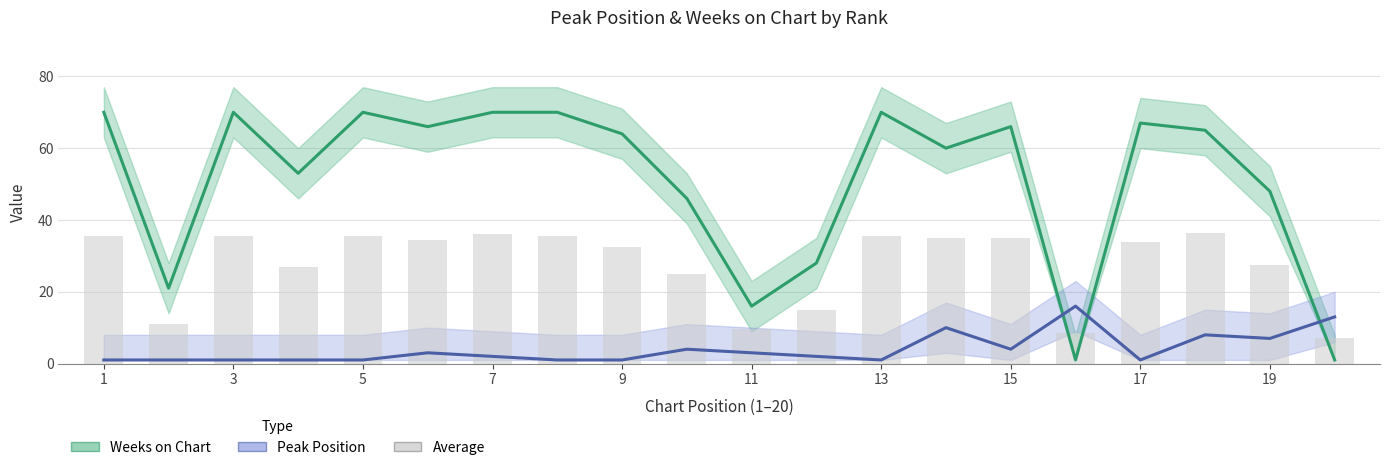

Which series changed the most between 3 and 16?

Weeks on Chart